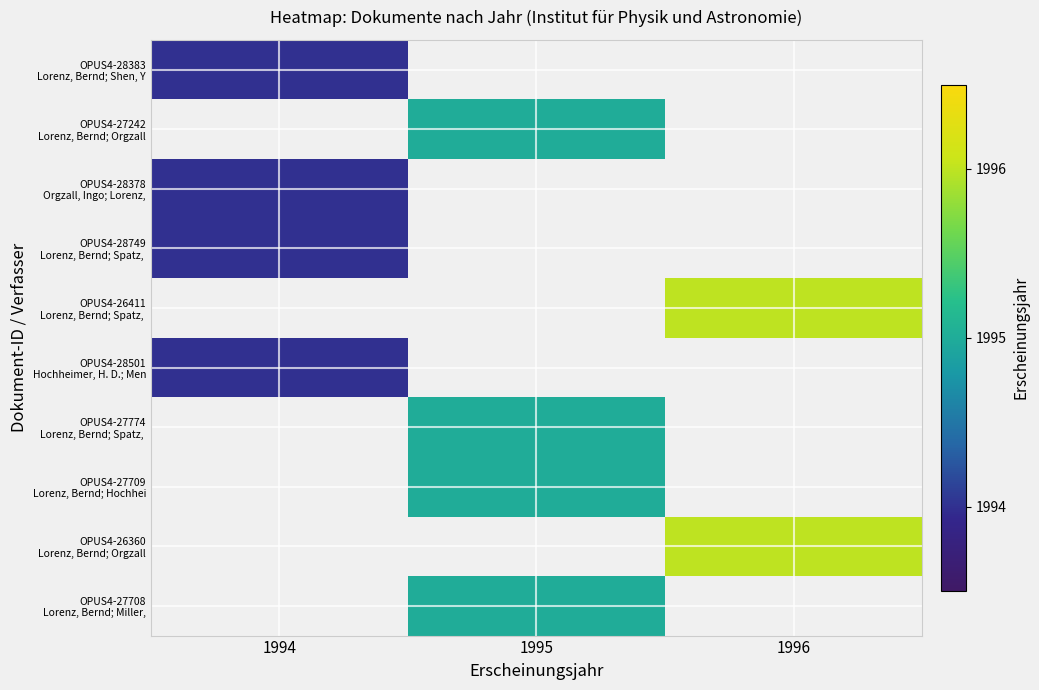

Between 1994 and 1996, which series saw the biggest shift?

OPUS4-26411 Lorenz, Bernd; Spatz,